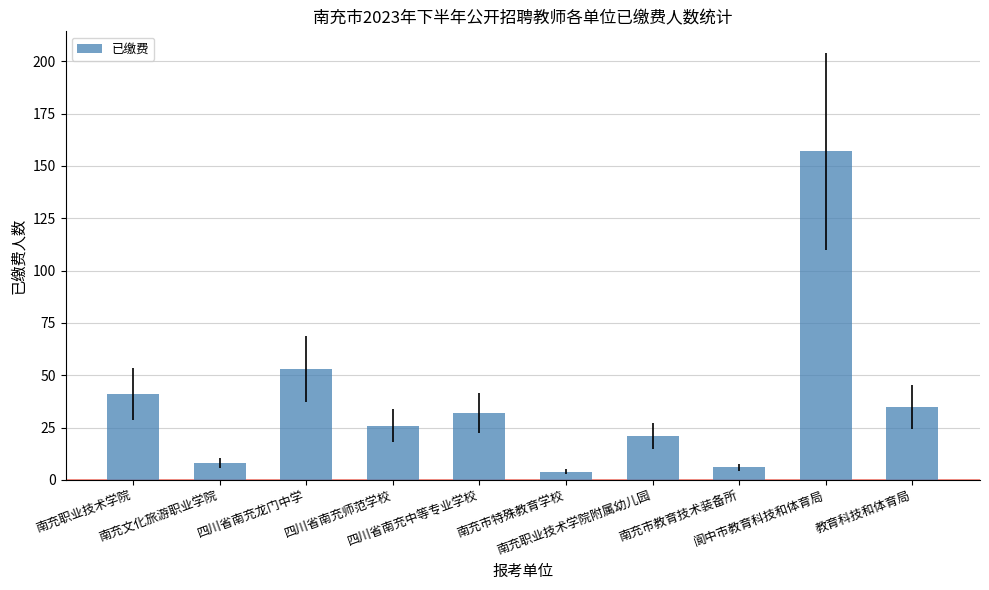

What is the change in value from 南充文化旅游职业学院 to 四川省南充中等专业学校?

+24